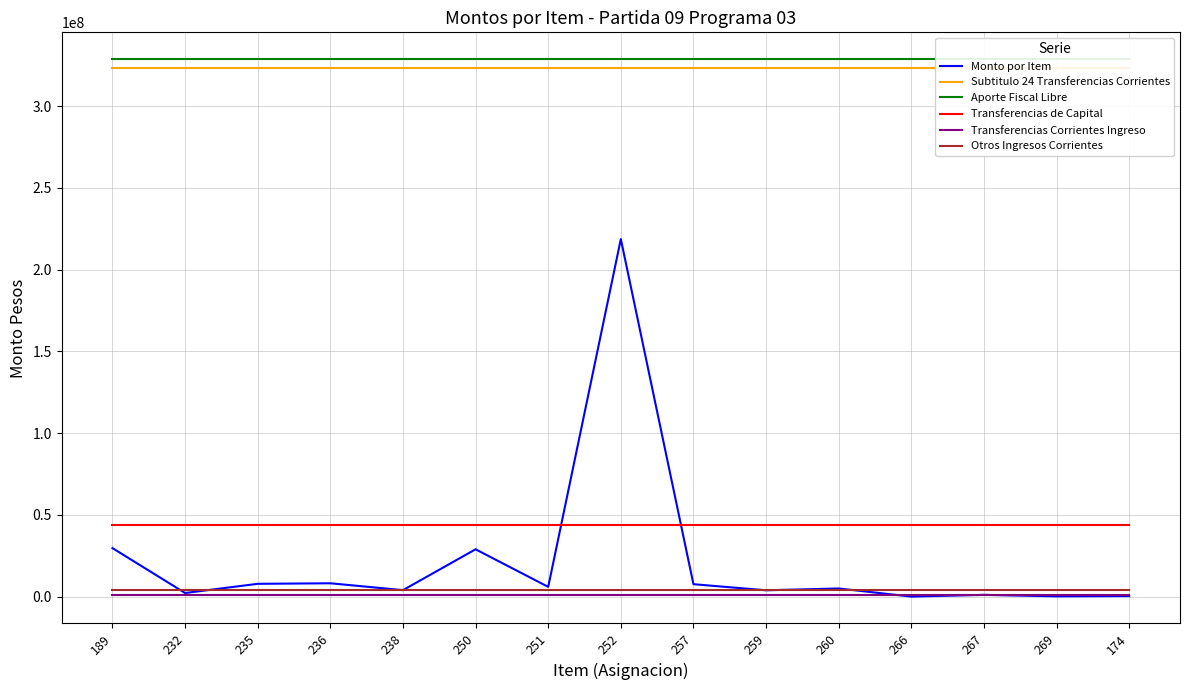

What are all the series names shown in the legend?

Monto por Item, Subtitulo 24 Transferencias Corrientes, Aporte Fiscal Libre, Transferencias de Capital, Transferencias Corrientes Ingreso, Otros Ingresos Corrientes